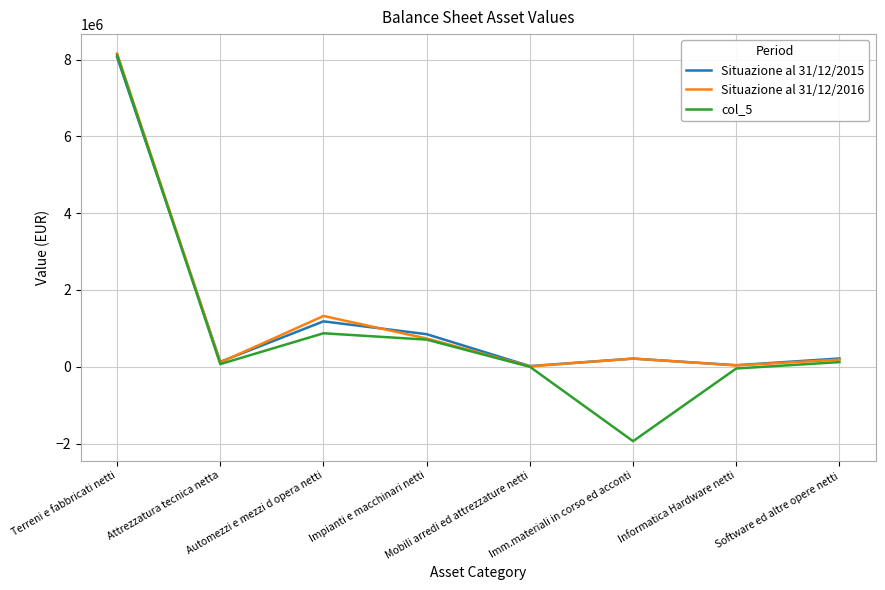

Which series has the largest range (max minus min)?

col_5